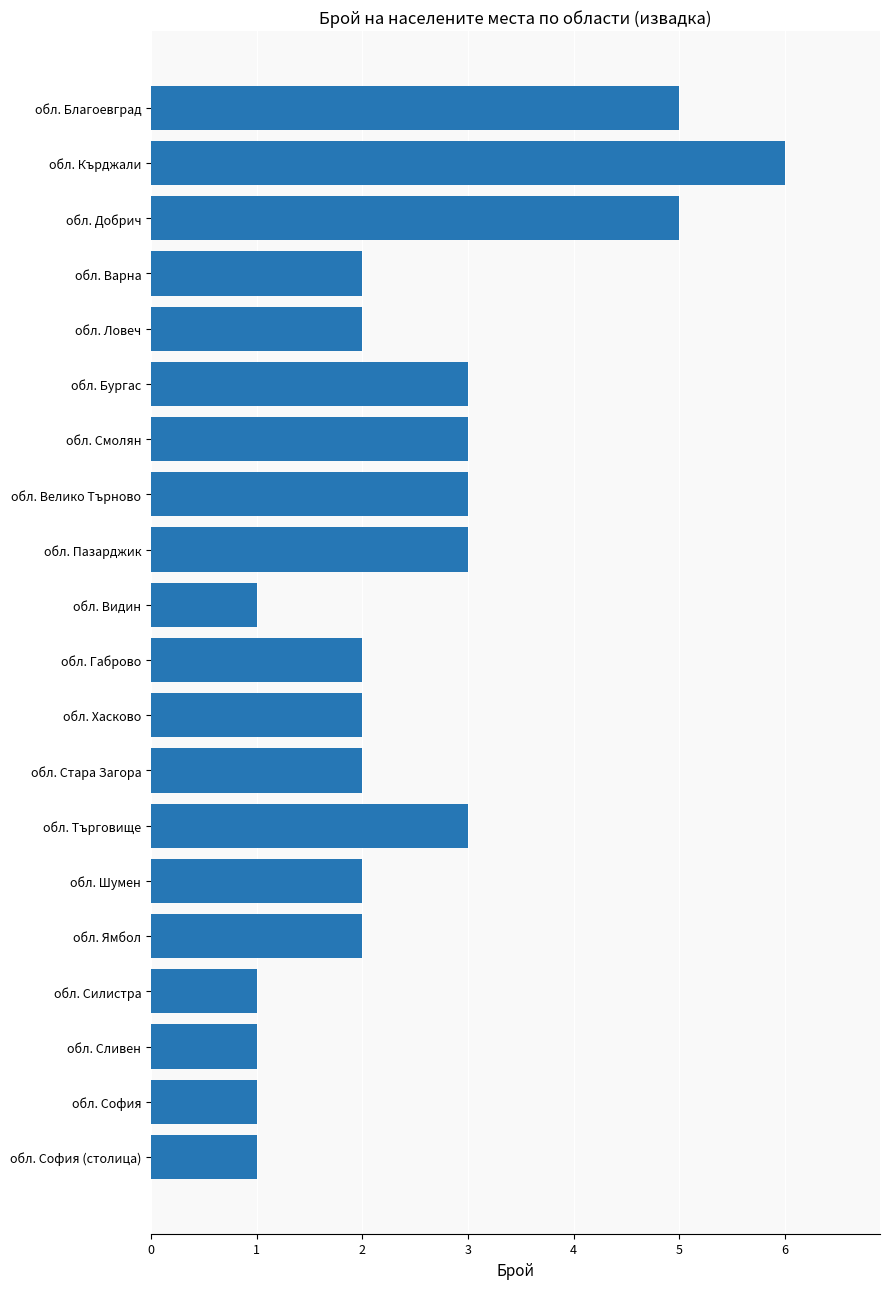

What is the greatest value displayed?

6